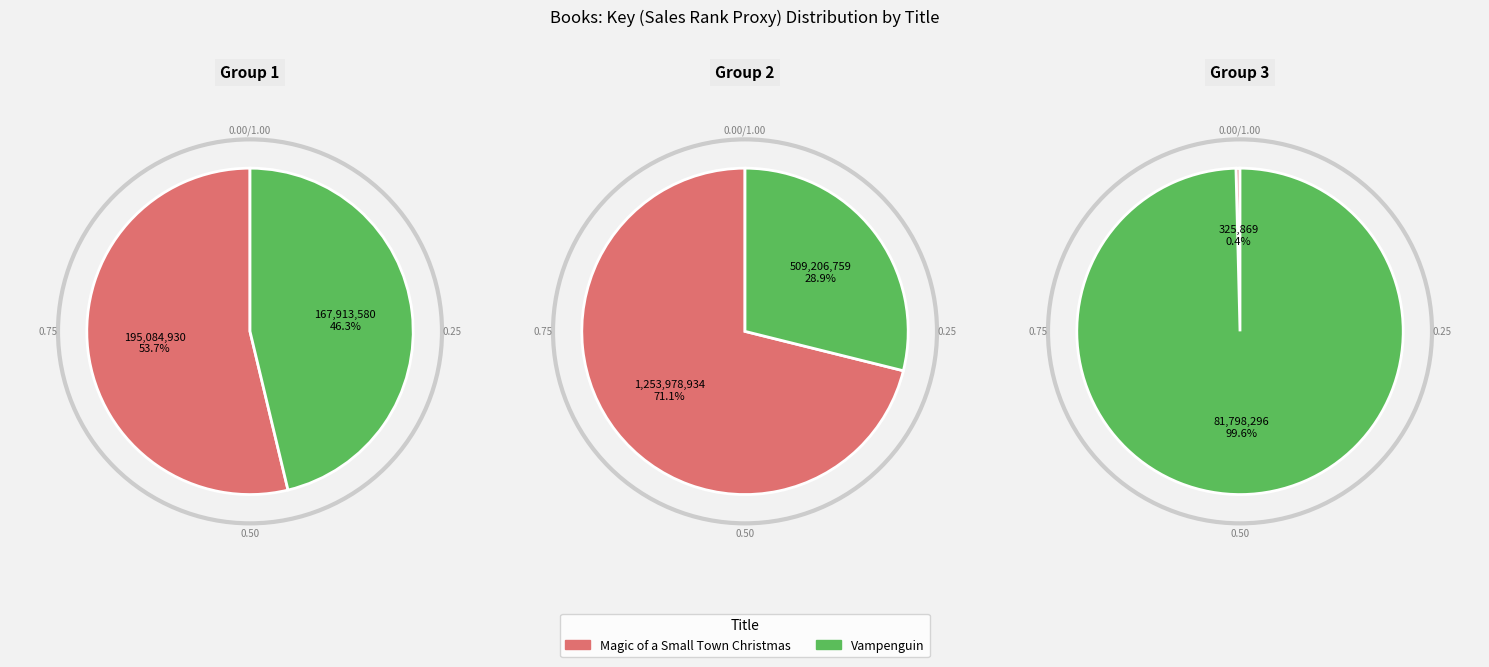

How many slices are in this pie chart?

6